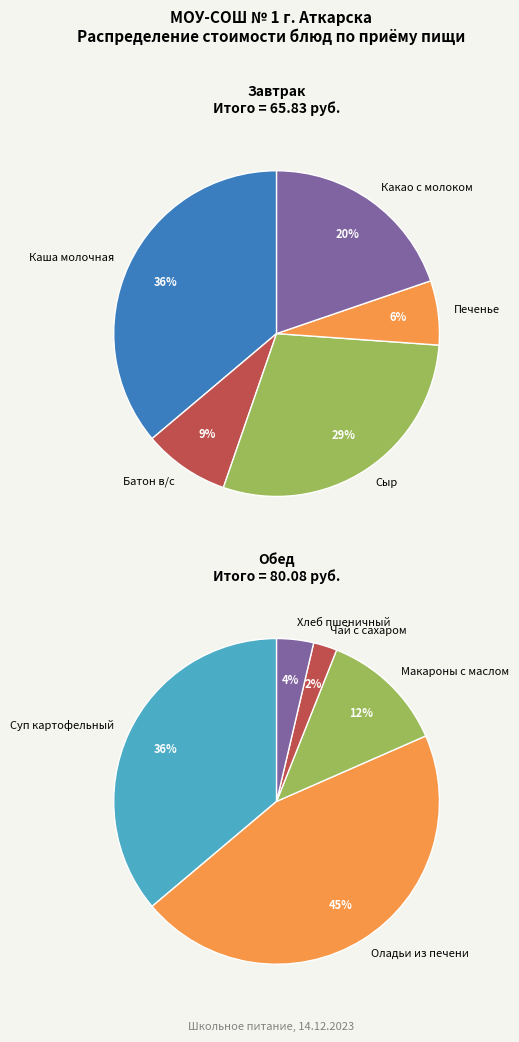

To the nearest percent, what is the difference between the largest and smallest slice percentages?

30%